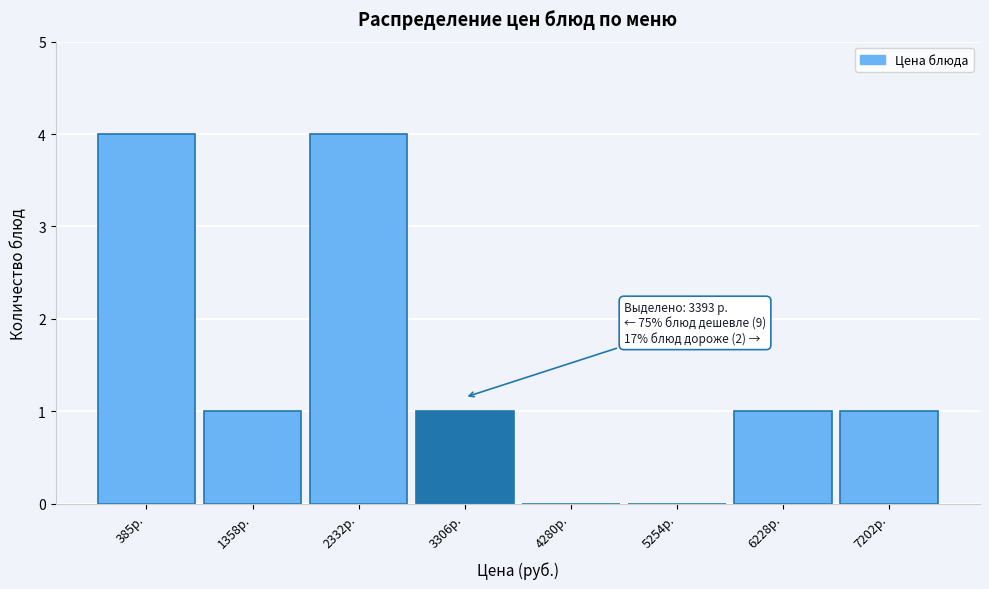

Reading left to right, list all the values displayed in this chart.

385р.=4	1358р.=1	2332р.=4	3306р.=1	4280р.=0	5254р.=0	6228р.=1	7202р.=1